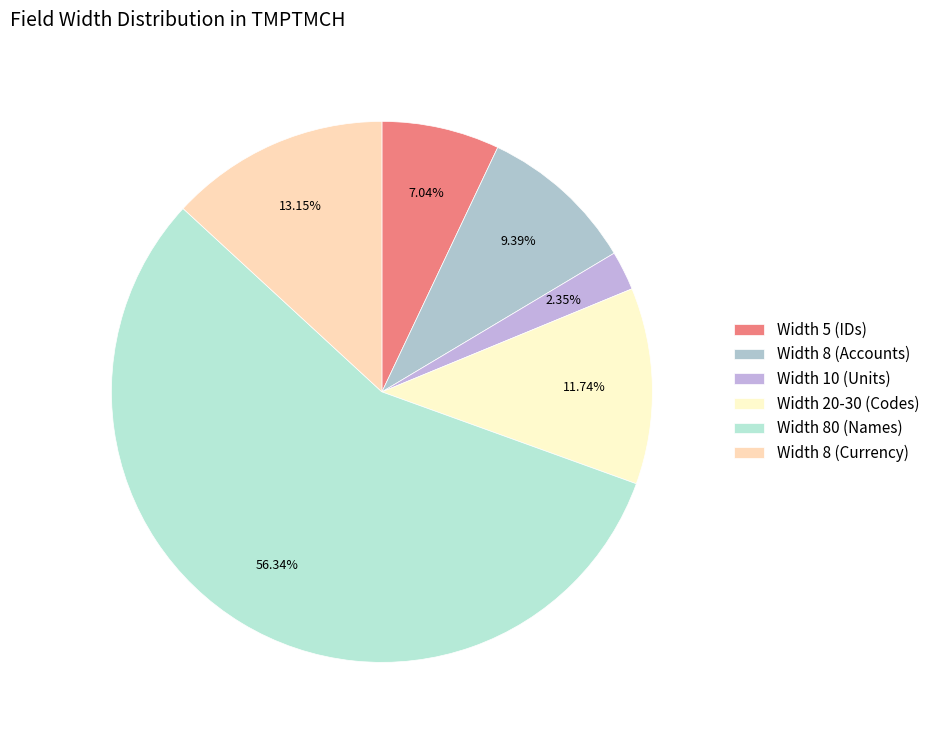

Which slice is the smallest?

Width 10 (Units)